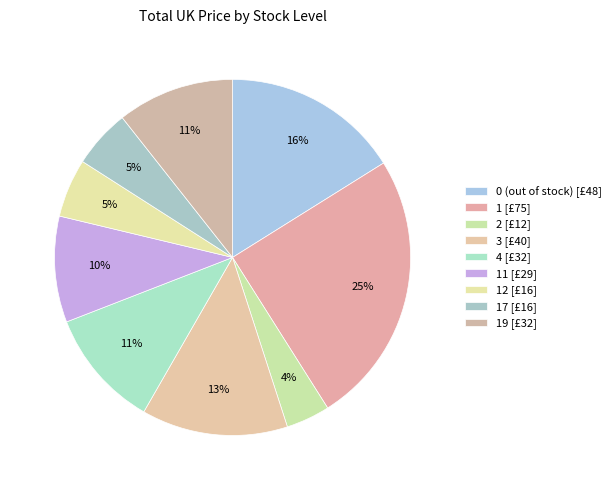

How many segments does this pie chart have?

9